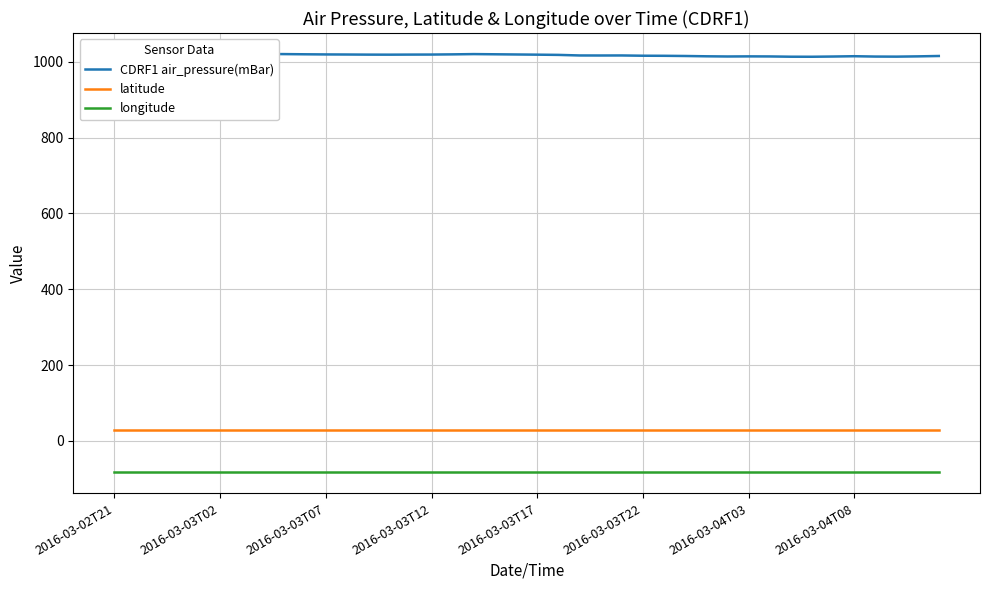

Is it true that longitude equals -83.0 at 17?

True